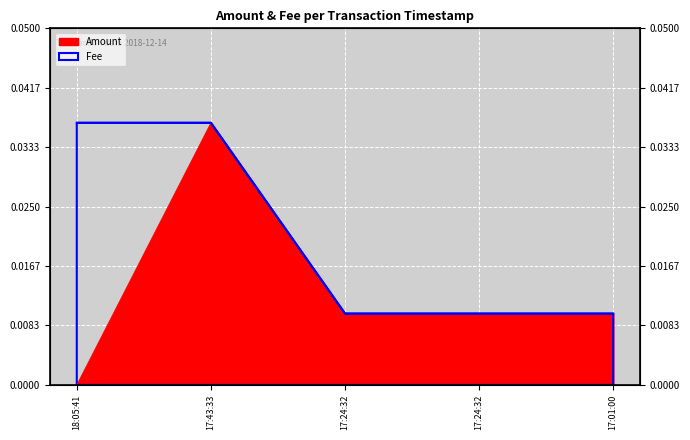

At which category is the sum across all series the highest?

17:43:33